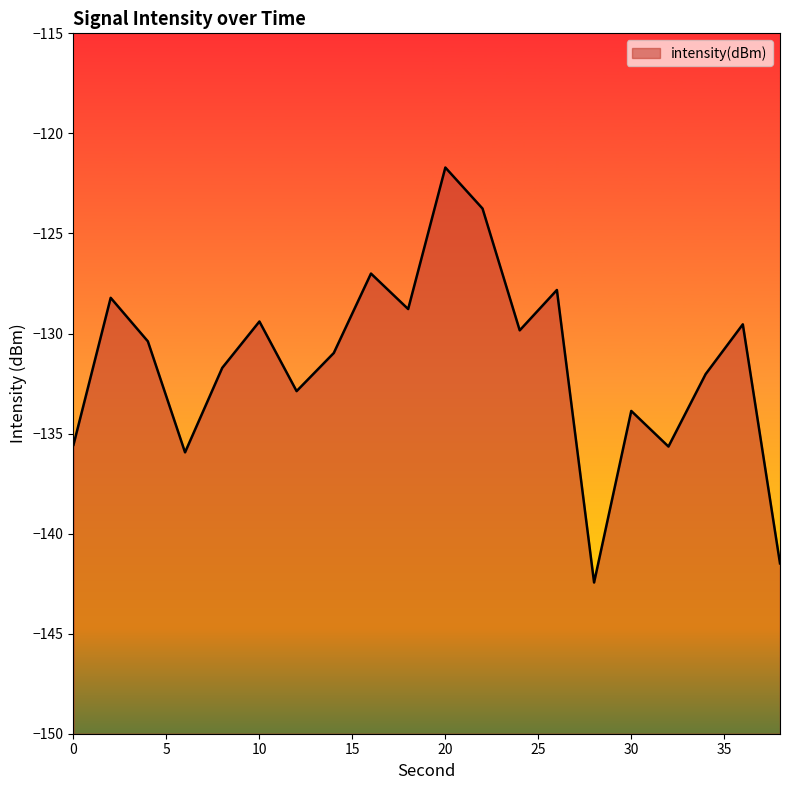

Is it true that the value at 8 is -217.6?

False